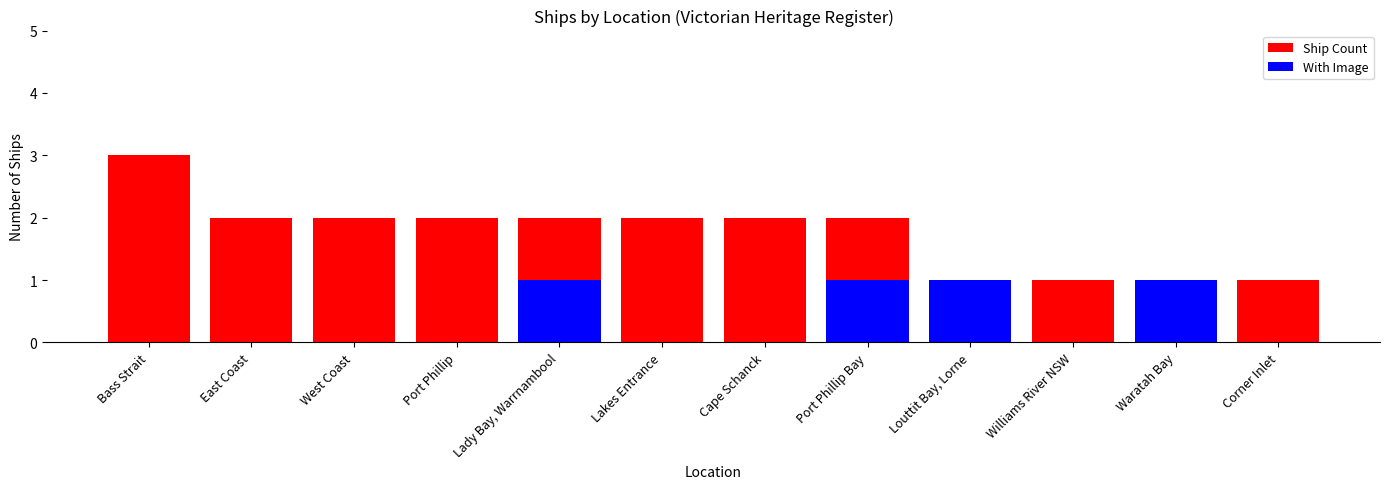

What is the sum of the Ship Count values at West Coast and Waratah Bay?

3